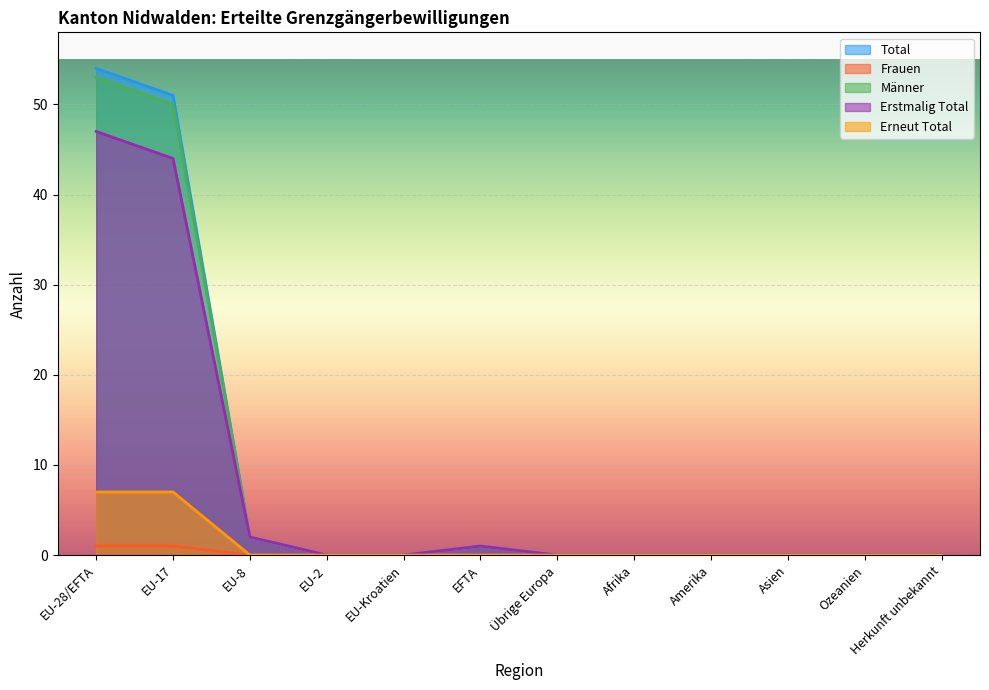

What are all the series names shown in the legend?

Total, Frauen, Männer, Erstmalig Total, Erneut Total